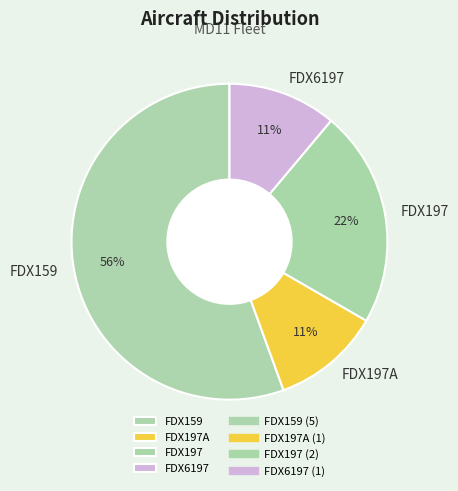

Which category has the biggest portion of the pie?

FDX159